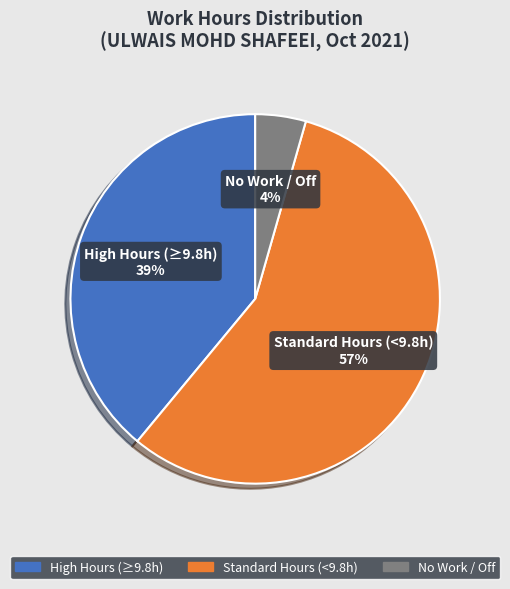

To the nearest percent, what is the average slice percentage?

33%